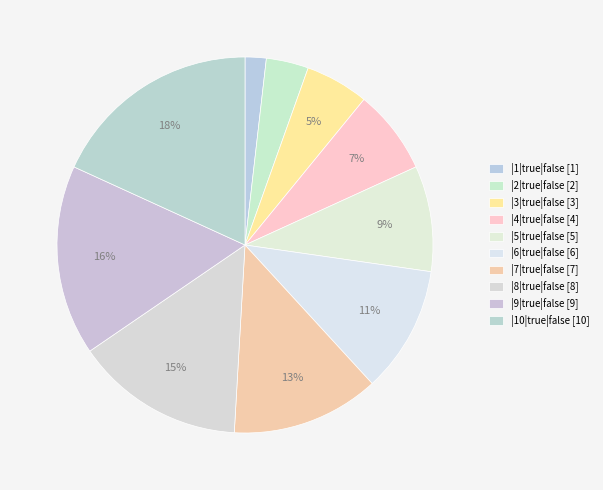

Is it true that |1|true|false is 2% of the pie?

True